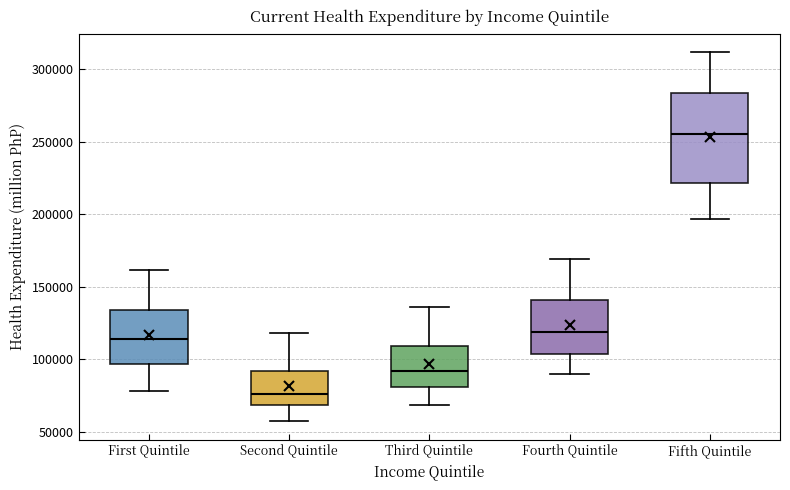

Reading left to right, transcribe this box plot: for each box, give where its median line is, the range the box spans, and where its two whiskers end, as read against the y-axis. The values are not printed on the chart, so give them approximately, as read against the axis.

First Quintile: median 115000, box 95000 to 135000, whiskers 80000 to 160000
Second Quintile: median 75000, box 70000 to 90000, whiskers 55000 to 120000
Third Quintile: median 90000, box 80000 to 110000, whiskers 70000 to 135000
Fourth Quintile: median 120000, box 105000 to 140000, whiskers 90000 to 170000
Fifth Quintile: median 255000, box 220000 to 285000, whiskers 195000 to 310000